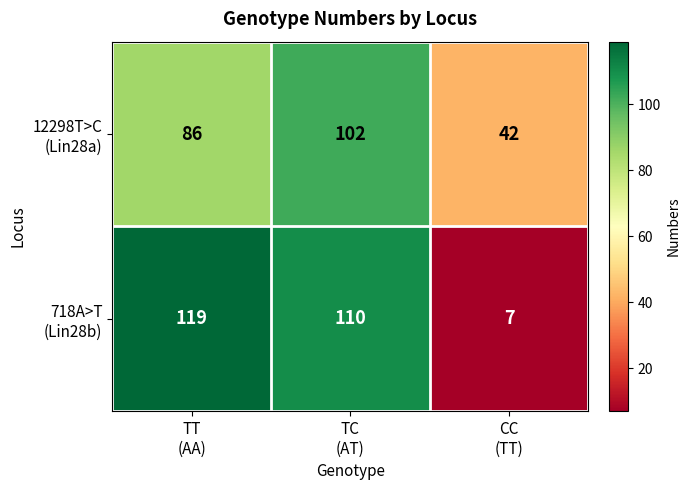

What is the maximum value shown in the chart?

119